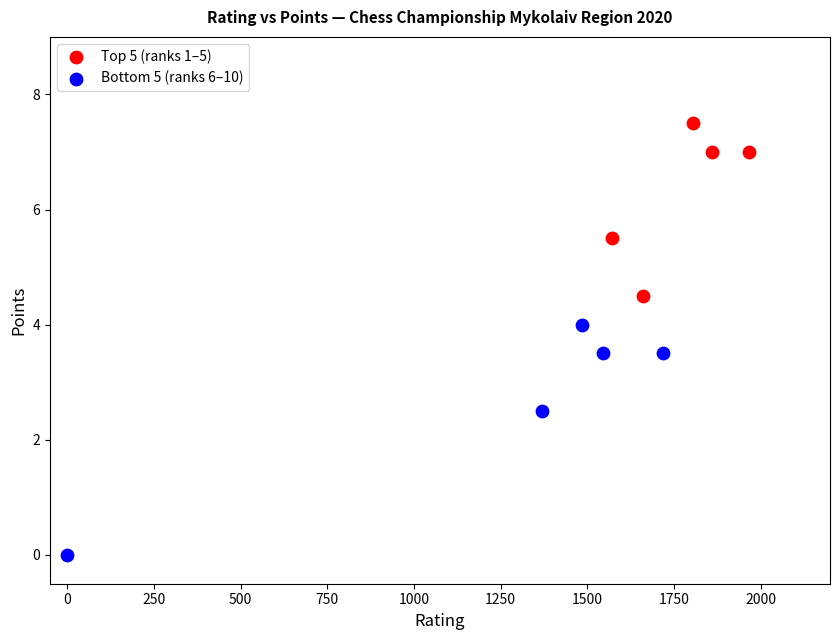

Which series contains the highest Y value?

Top 5 (ranks 1–5)